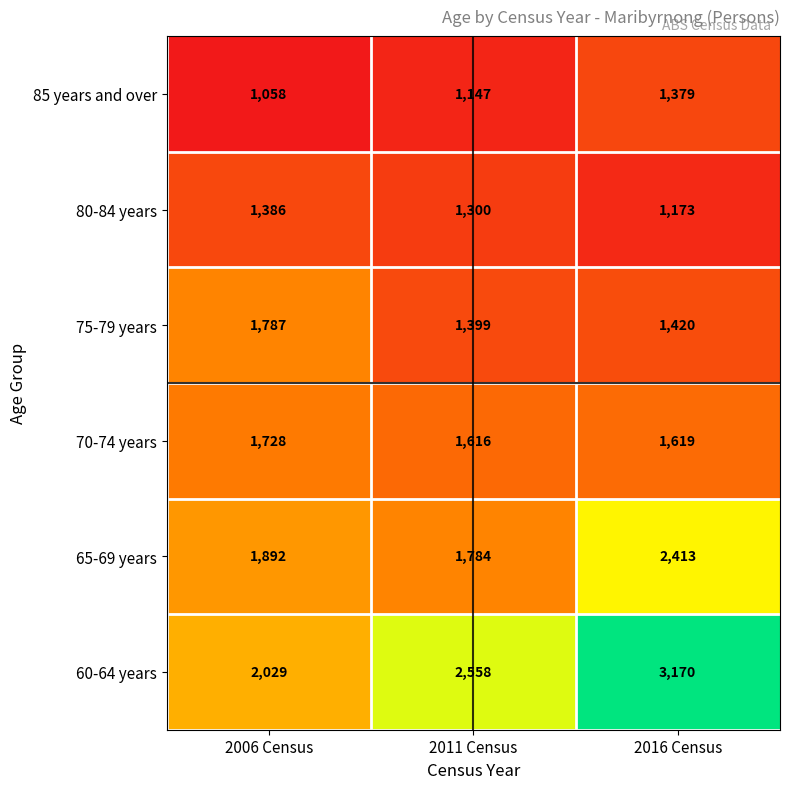

How many 85 years and over values are between 1058 and 1379?

3